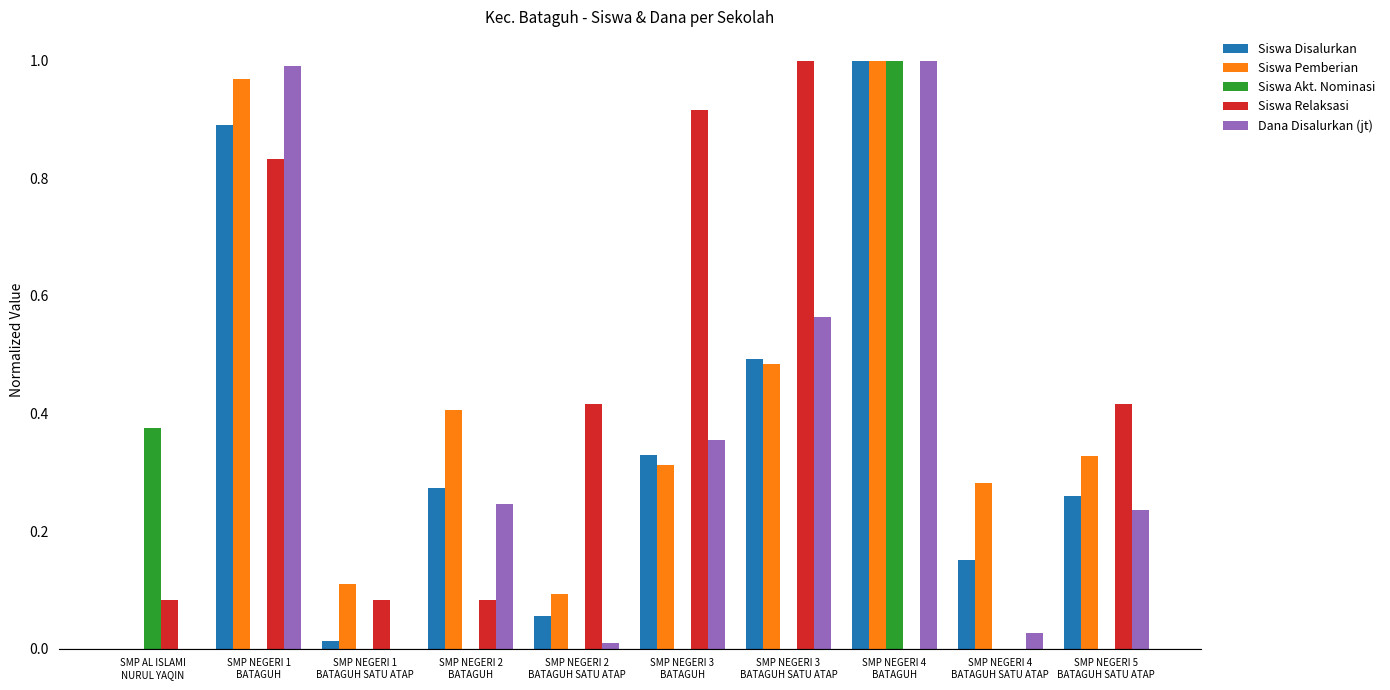

How many groups of bars are there?

10